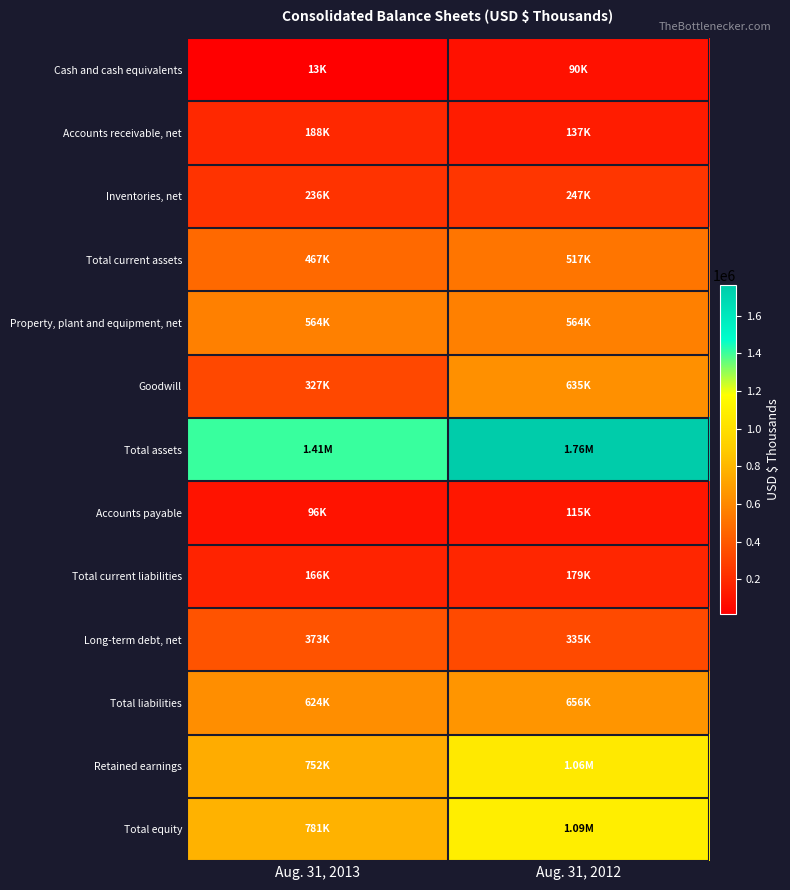

What is the spread (max minus min) of values at Aug. 31, 2013?

1392031